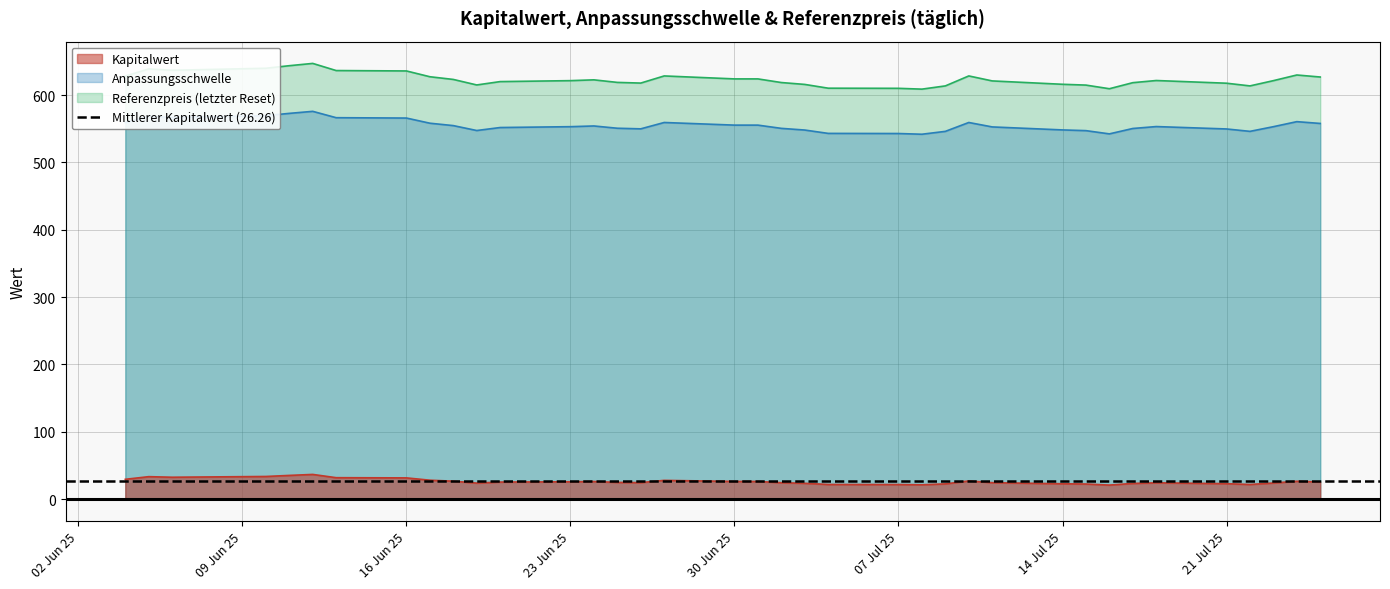

What is the average value of the Anpassungsschwelle series?

554.8